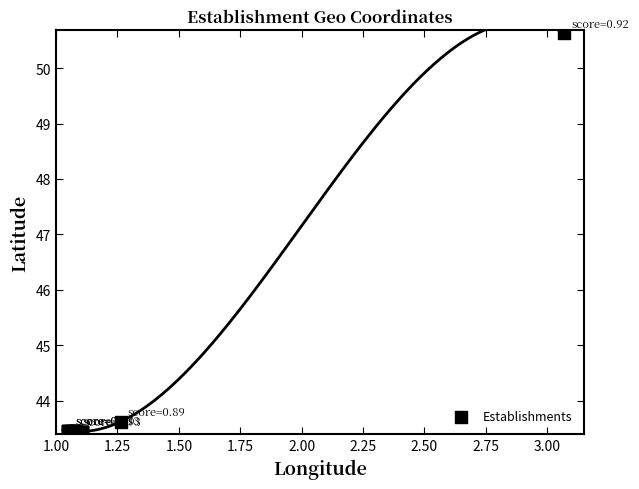

What Y value in the scatter plot is closest to 47?

43.6